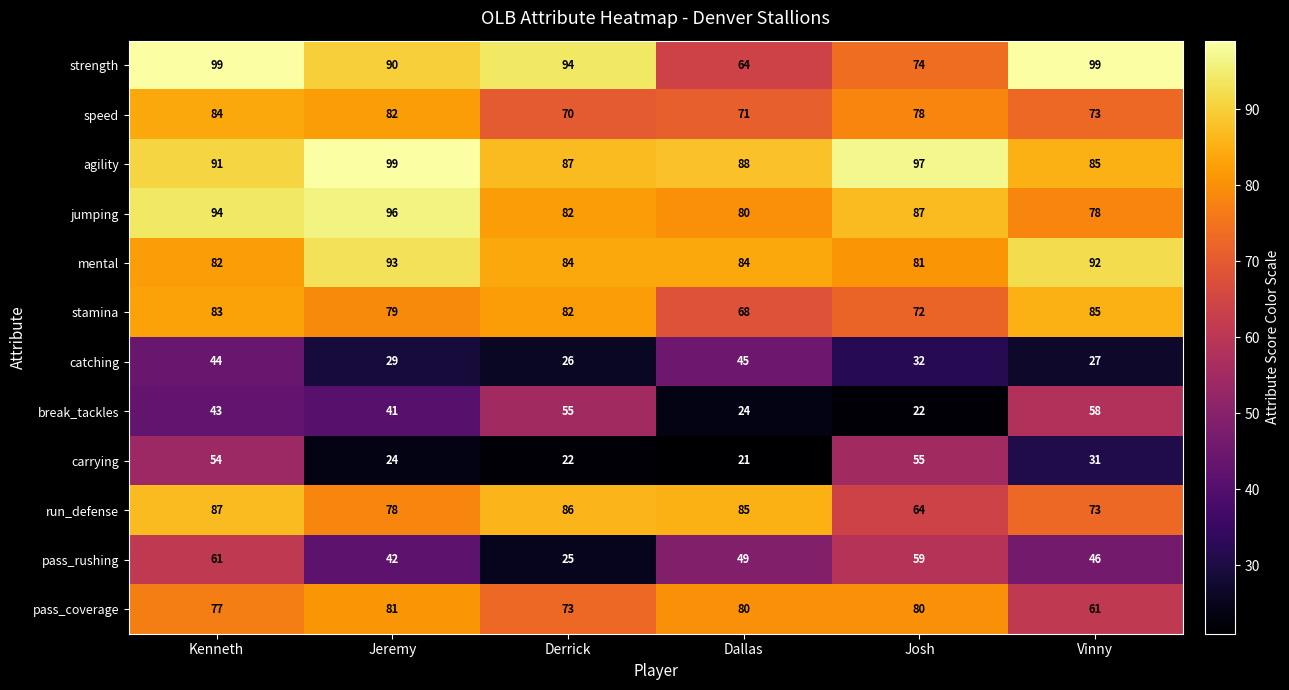

What is the spread (max minus min) of values at Jeremy?

75